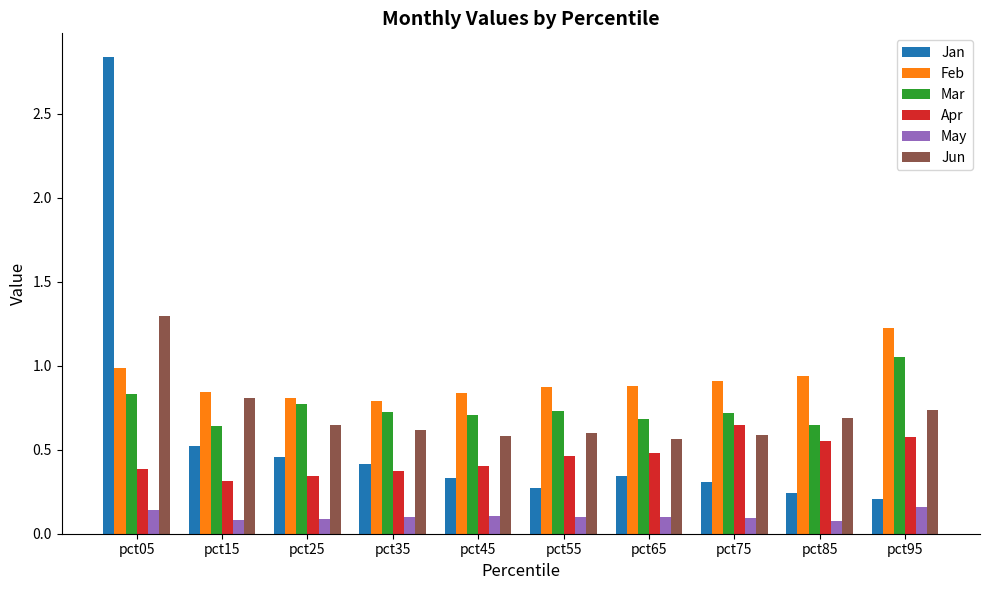

Between pct05 and pct15, which series saw the biggest shift?

Jan